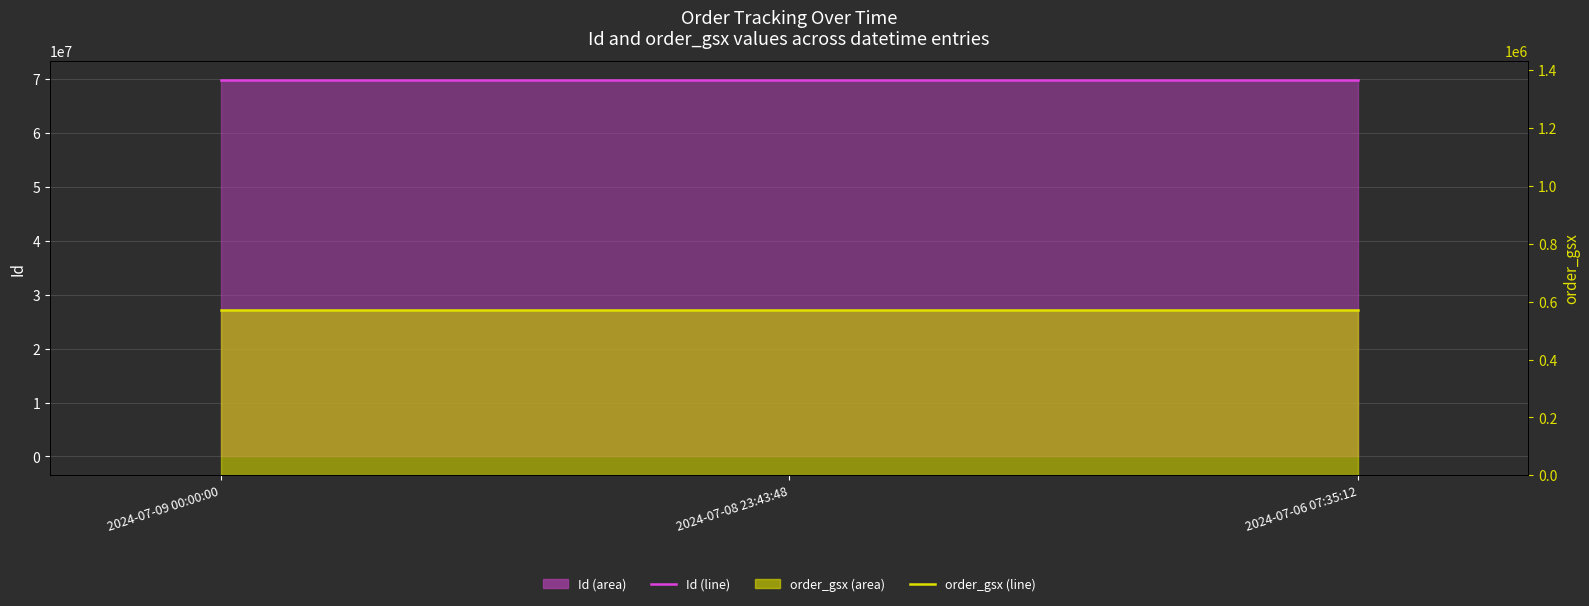

Between 2024-07-09 00:00:00 and 2024-07-06 07:35:12, which series saw the biggest shift?

Id (line)